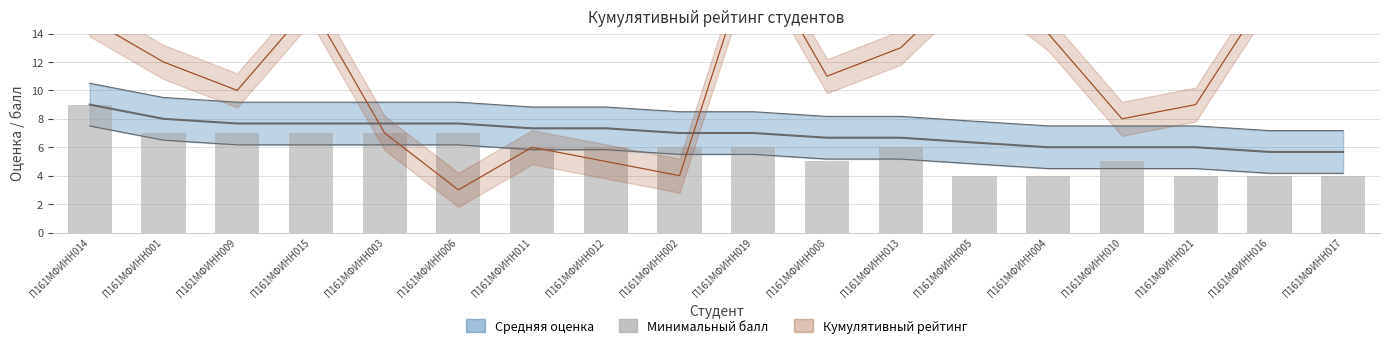

Reading right to left, transcribe all the data shown in this chart.

4	4	4	5	4	4	6	5	6	6	6	6	7	7	7	7	7	9